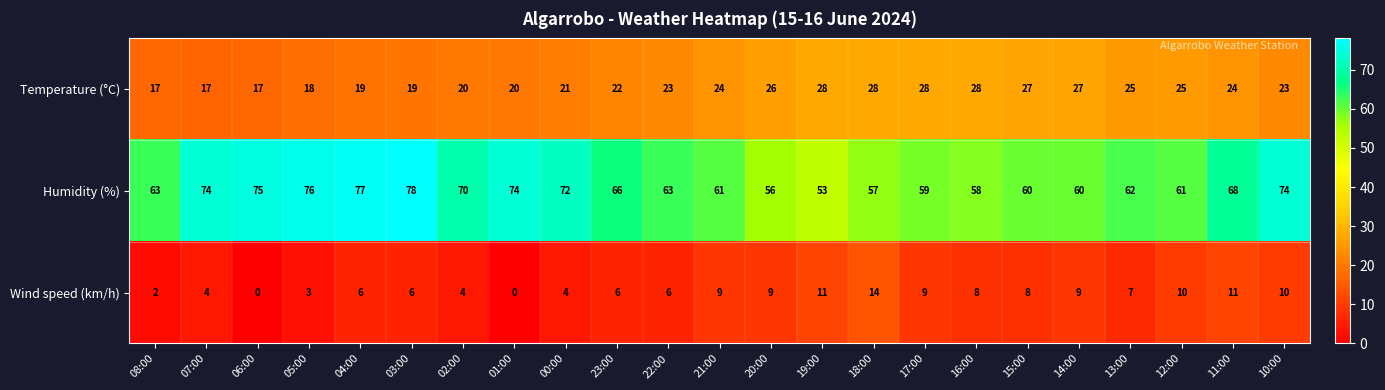

True or false: Temperature (°C) has a value of 38 at 11:00.

False